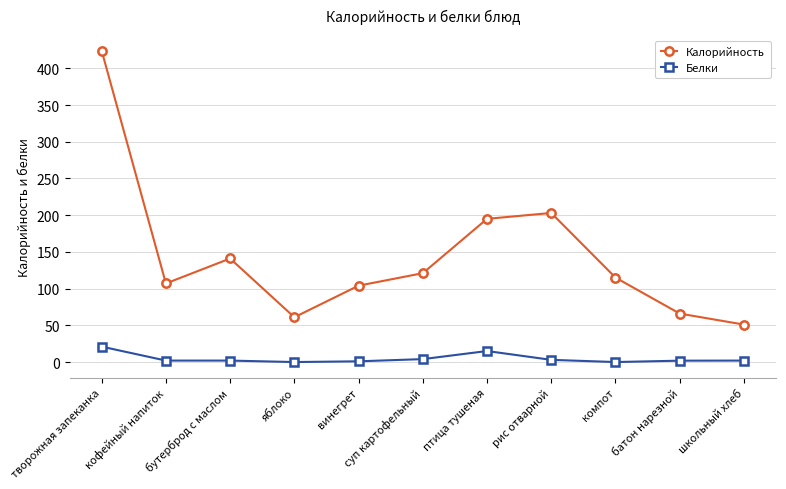

True or false: Белки has more than 0 points higher than both neighbors.

True